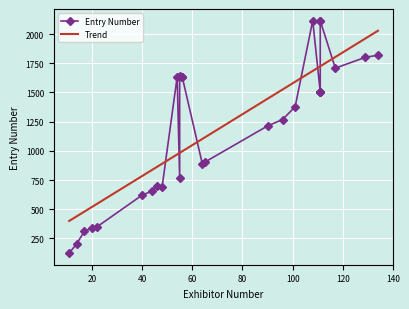

How many interior local peaks does the Entry Number series have?

6